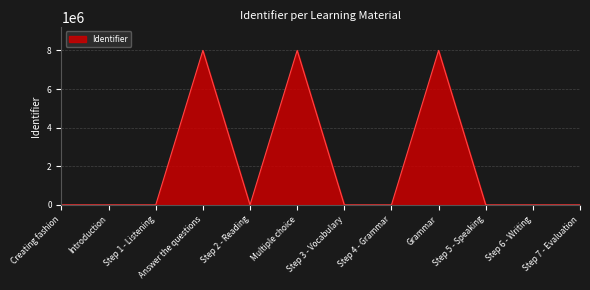

Read the value at Grammar.

8000931.0